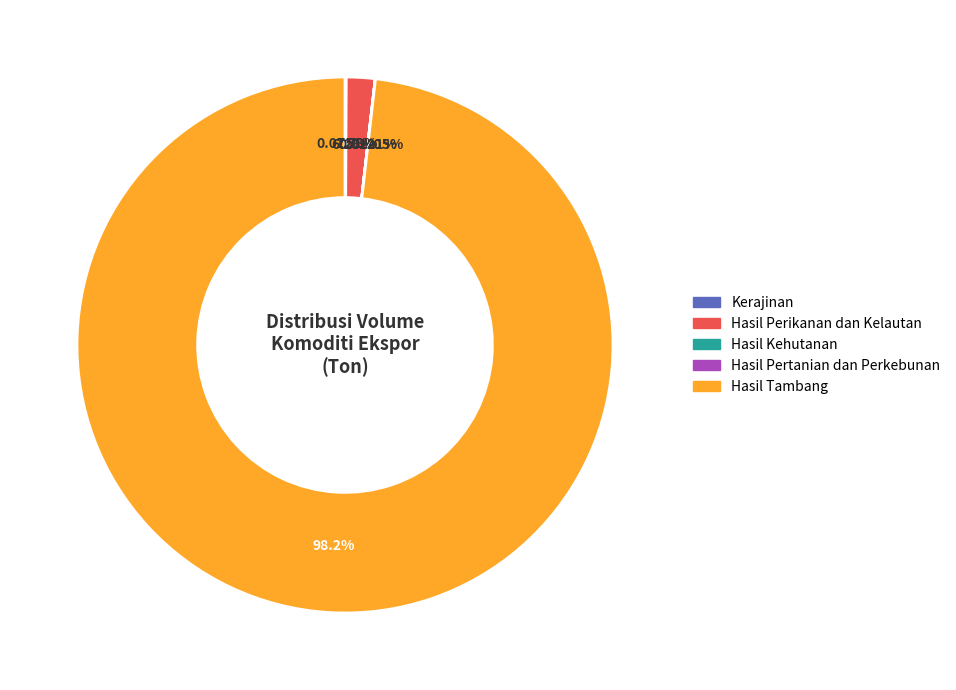

Does Hasil Pertanian dan Perkebunan account for over 50% of the chart?

No